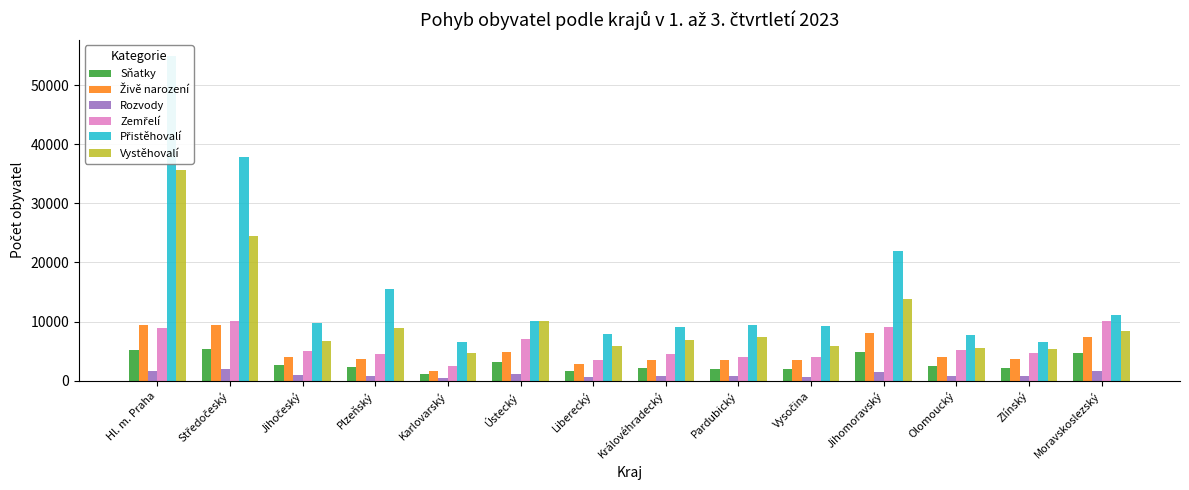

Reading left to right, transcribe all the data shown in this chart.

Sňatky: Hl. m. Praha=5223	Středočeský=5339	Jihočeský=2622	Plzeňský=2220	Karlovarský=1127	Ústecký=3193	Liberecký=1701	Královéhradecký=2164	Pardubický=1942	Vysočina=1943	Jihomoravský=4817	Olomoucký=2424	Zlínský=2085	Moravskoslezský=4699
Živě narození: Hl. m. Praha=9346	Středočeský=9364	Jihočeský=4080	Plzeňský=3673	Karlovarský=1630	Ústecký=4837	Liberecký=2749	Královéhradecký=3507	Pardubický=3504	Vysočina=3438	Jihomoravský=8044	Olomoucký=4034	Zlínský=3695	Moravskoslezský=7318
Rozvody: Hl. m. Praha=1683	Středočeský=2018	Jihočeský=914	Plzeňský=839	Karlovarský=398	Ústecký=1183	Liberecký=655	Královéhradecký=728	Pardubický=707	Vysočina=647	Jihomoravský=1501	Olomoucký=838	Zlínský=711	Moravskoslezský=1574
Zemřelí: Hl. m. Praha=8861	Středočeský=10049	Jihočeský=5071	Plzeňský=4475	Karlovarský=2464	Ústecký=6980	Liberecký=3457	Královéhradecký=4432	Pardubický=3973	Vysočina=4022	Jihomoravský=9035	Olomoucký=5102	Zlínský=4591	Moravskoslezský=10041
Přistěhovalí: Hl. m. Praha=54959	Středočeský=37879	Jihočeský=9700	Plzeňský=15470	Karlovarský=6604	Ústecký=10138	Liberecký=7884	Královéhradecký=9118	Pardubický=9369	Vysočina=9218	Jihomoravský=21933	Olomoucký=7687	Zlínský=6524	Moravskoslezský=11103
Vystěhovalí: Hl. m. Praha=35634	Středočeský=24472	Jihočeský=6676	Plzeňský=8875	Karlovarský=4612	Ústecký=10108	Liberecký=5934	Královéhradecký=6808	Pardubický=7411	Vysočina=5813	Jihomoravský=13849	Olomoucký=5599	Zlínský=5313	Moravskoslezský=8442